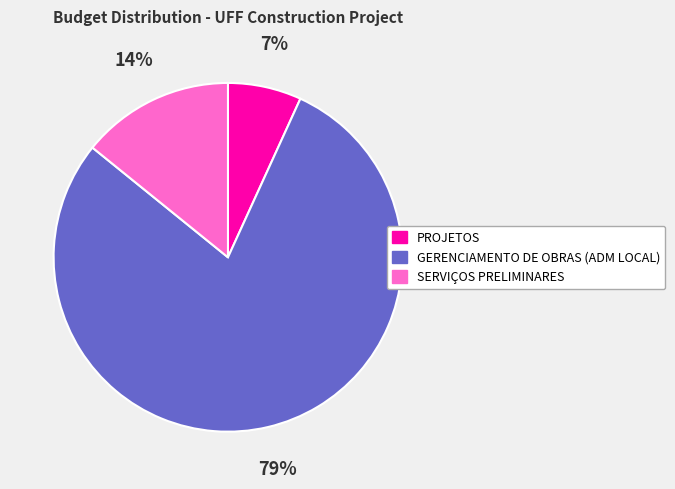

Rank the categories by value from lowest to highest.

PROJETOS, SERVIÇOS PRELIMINARES, GERENCIAMENTO DE OBRAS (ADM LOCAL)